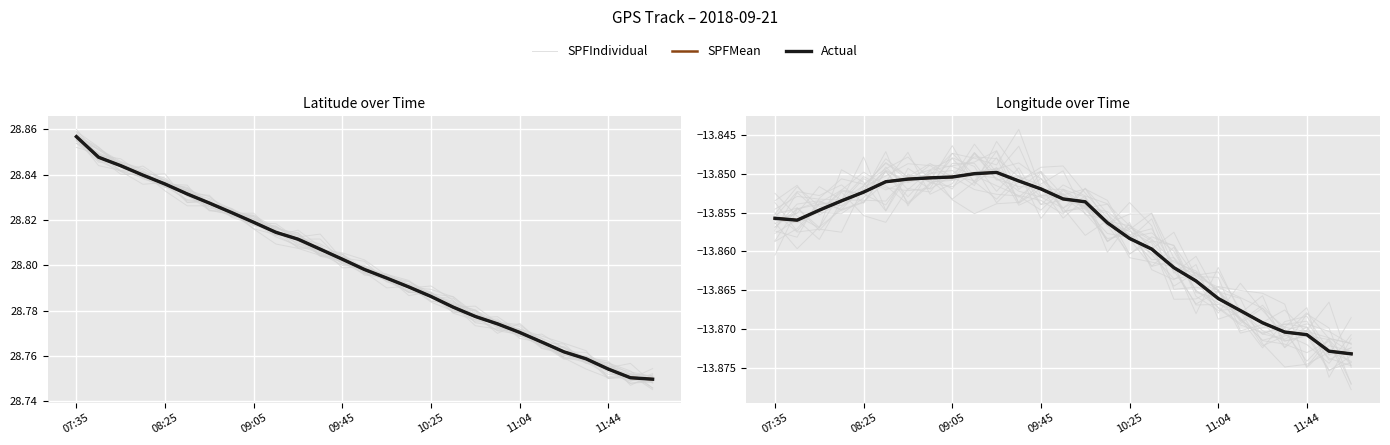

Which series has the largest total across all categories?

SPFIndividual